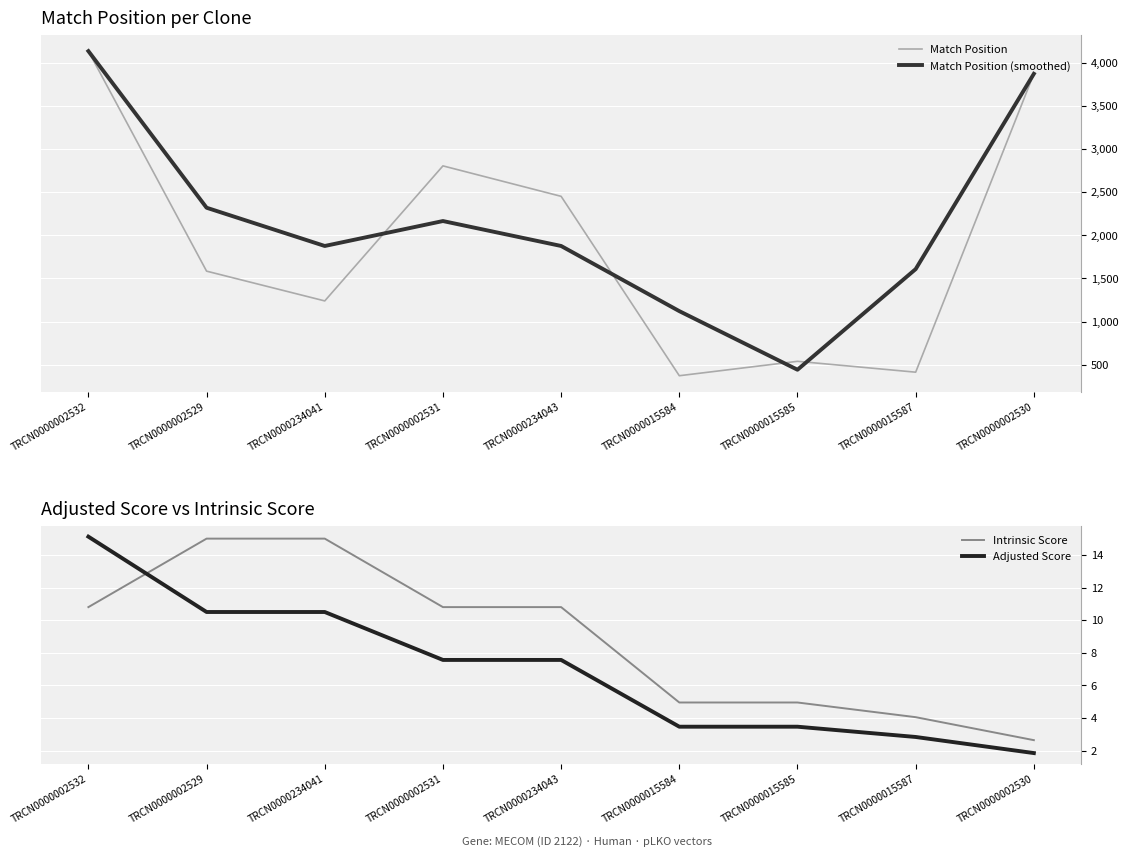

After their last crossing, which series has the higher values: Adjusted Score or Intrinsic Score?

Intrinsic Score